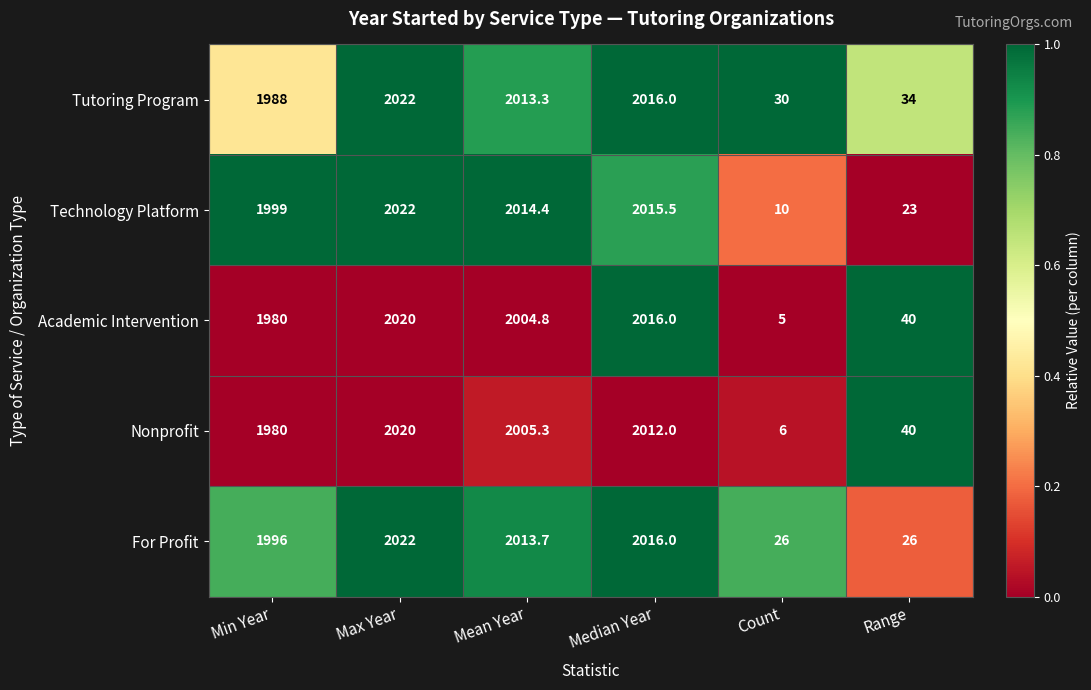

What is the minimum value for Tutoring Program?

30.0